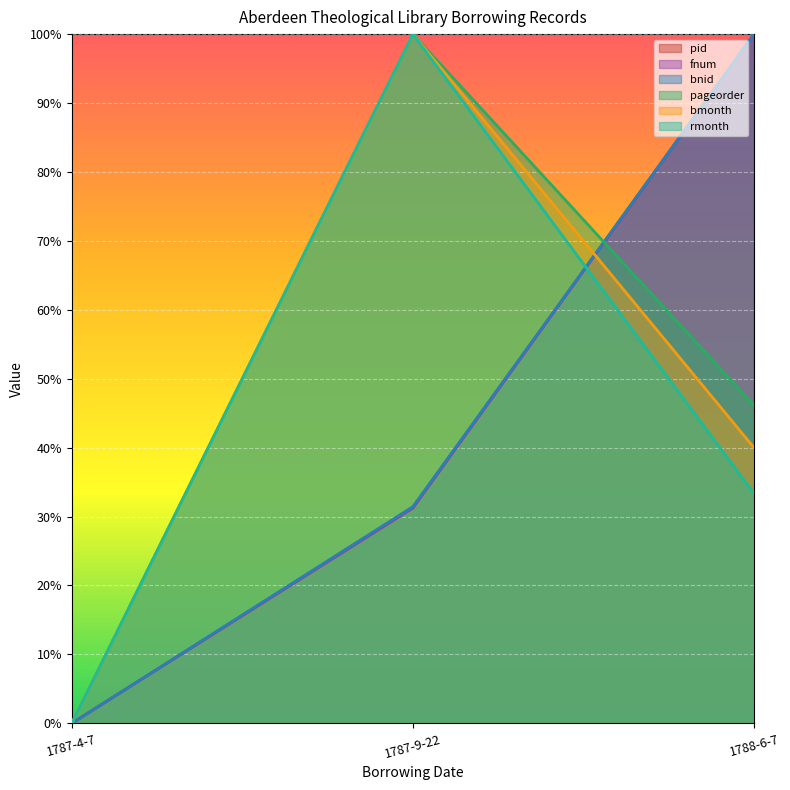

What is the value of the pid point at the 3rd from the left?

1.0